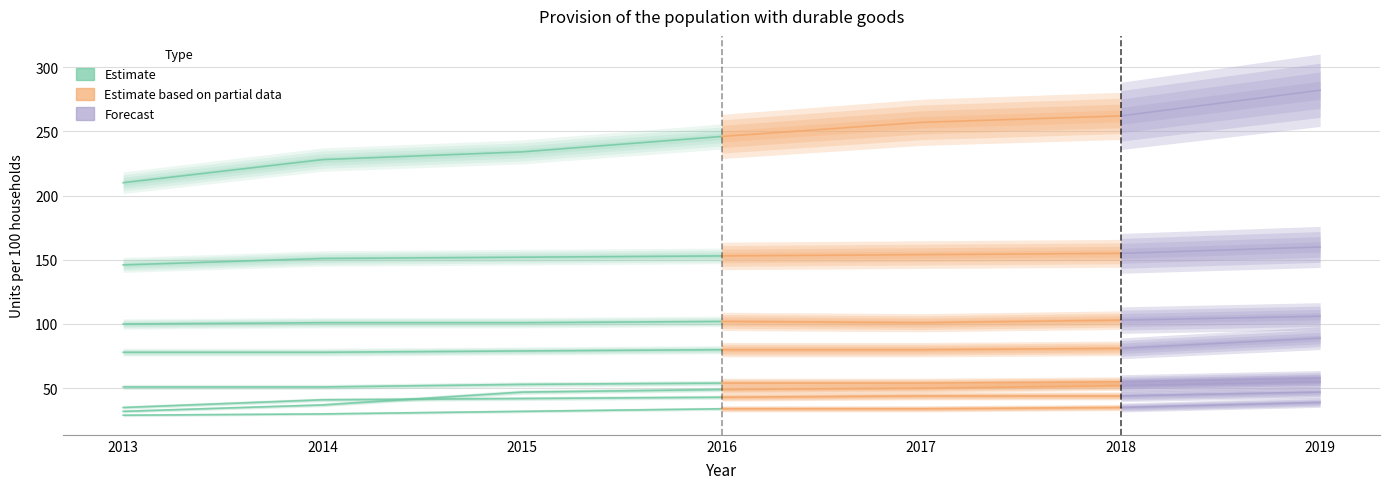

Is this an area chart (filled region under the line)?

No